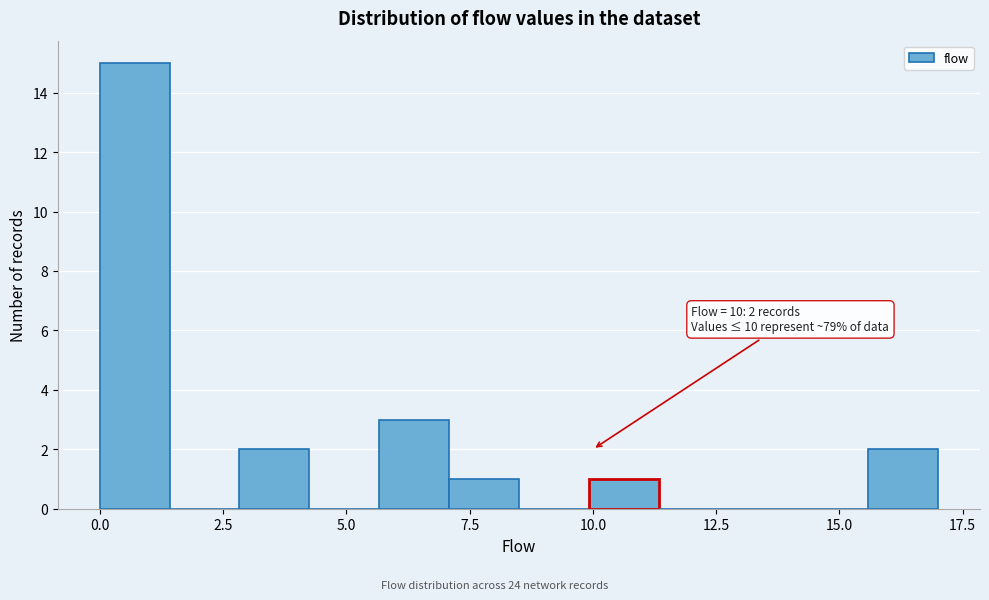

Read against the x-axis, roughly where is the centre of the tallest bar?

0.5